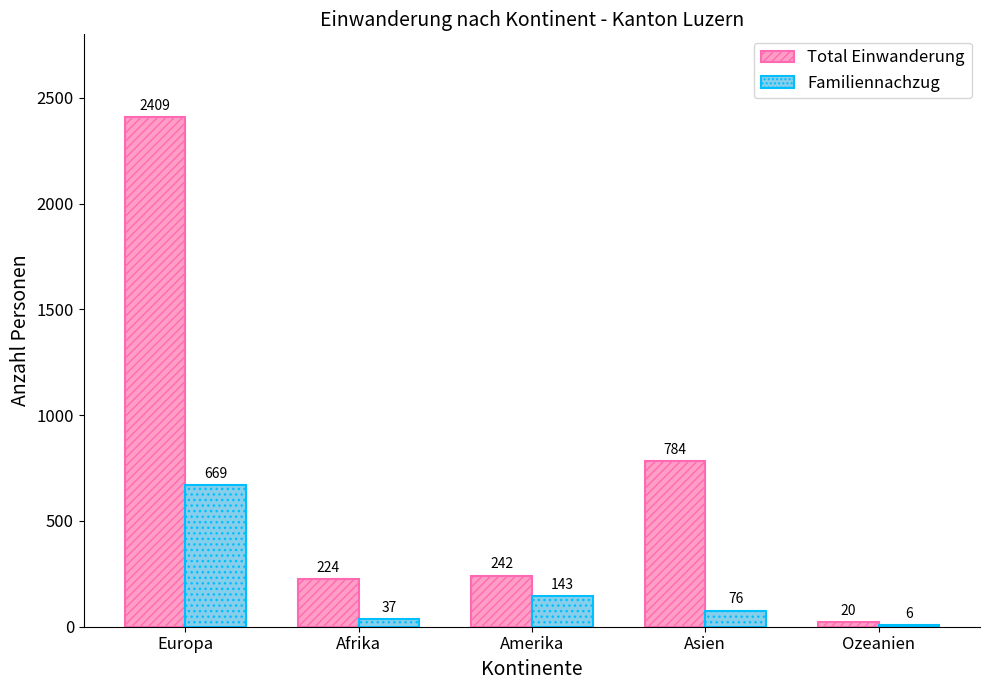

What value does the Familiennachzug series have at Europa, to the nearest 50?

650